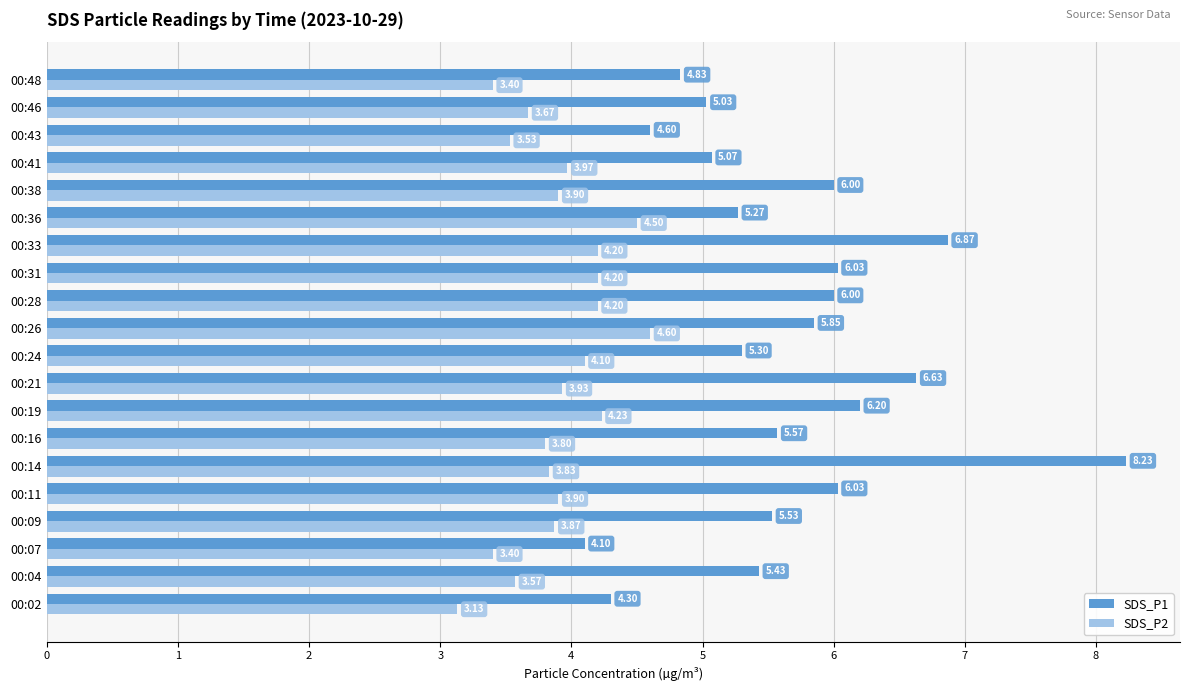

What is the difference between the maximum and minimum values in the SDS_P2 series?

1.5